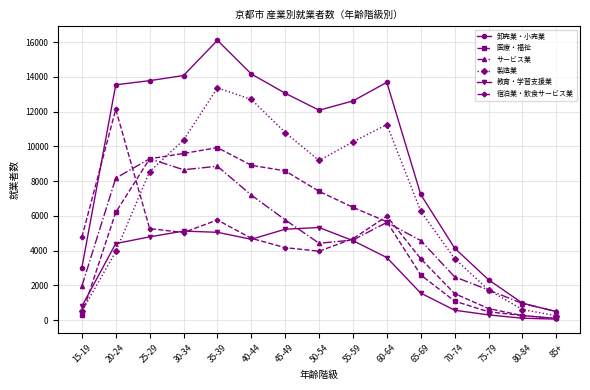

At which category does 宿泊業・飲食サービス業 reach its first local valley?

30-34